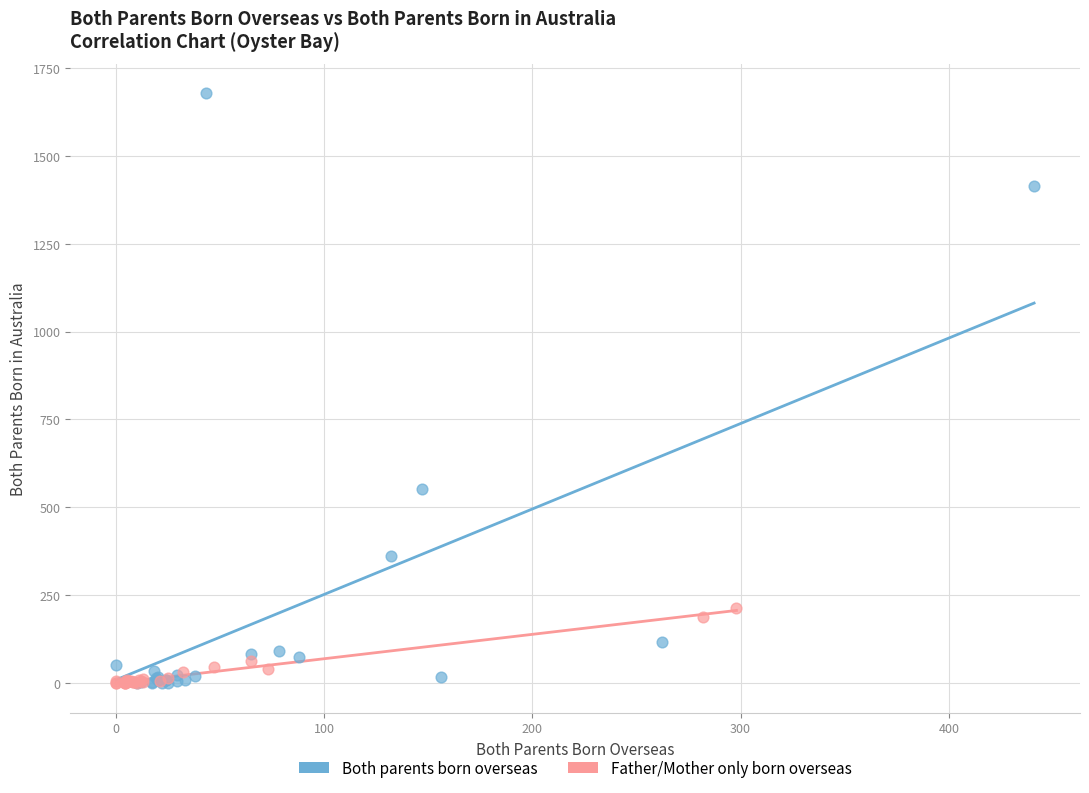

Which series contains the highest Y value?

Both parents born overseas